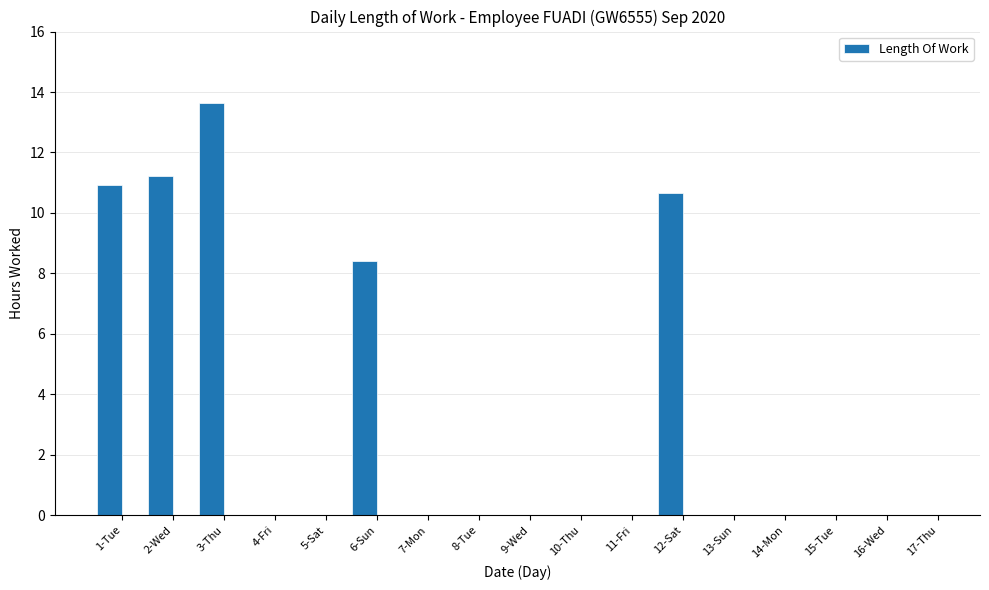

How many series are shown in this chart?

1